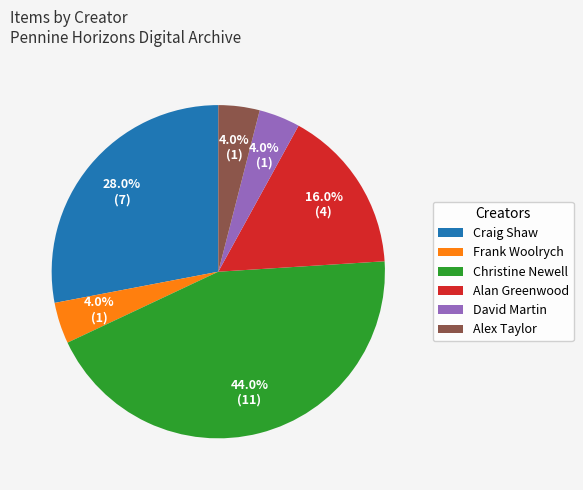

Which has a higher value, David Martin or Craig Shaw?

Craig Shaw